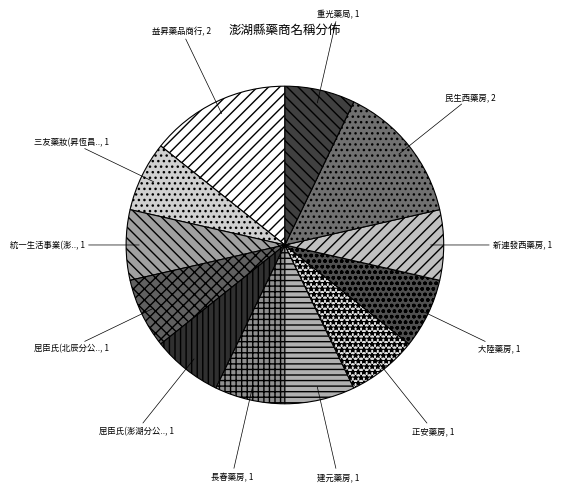

Which category has the smallest portion of the pie?

三友藥妝股份有限公司澎湖昇恆昌門市